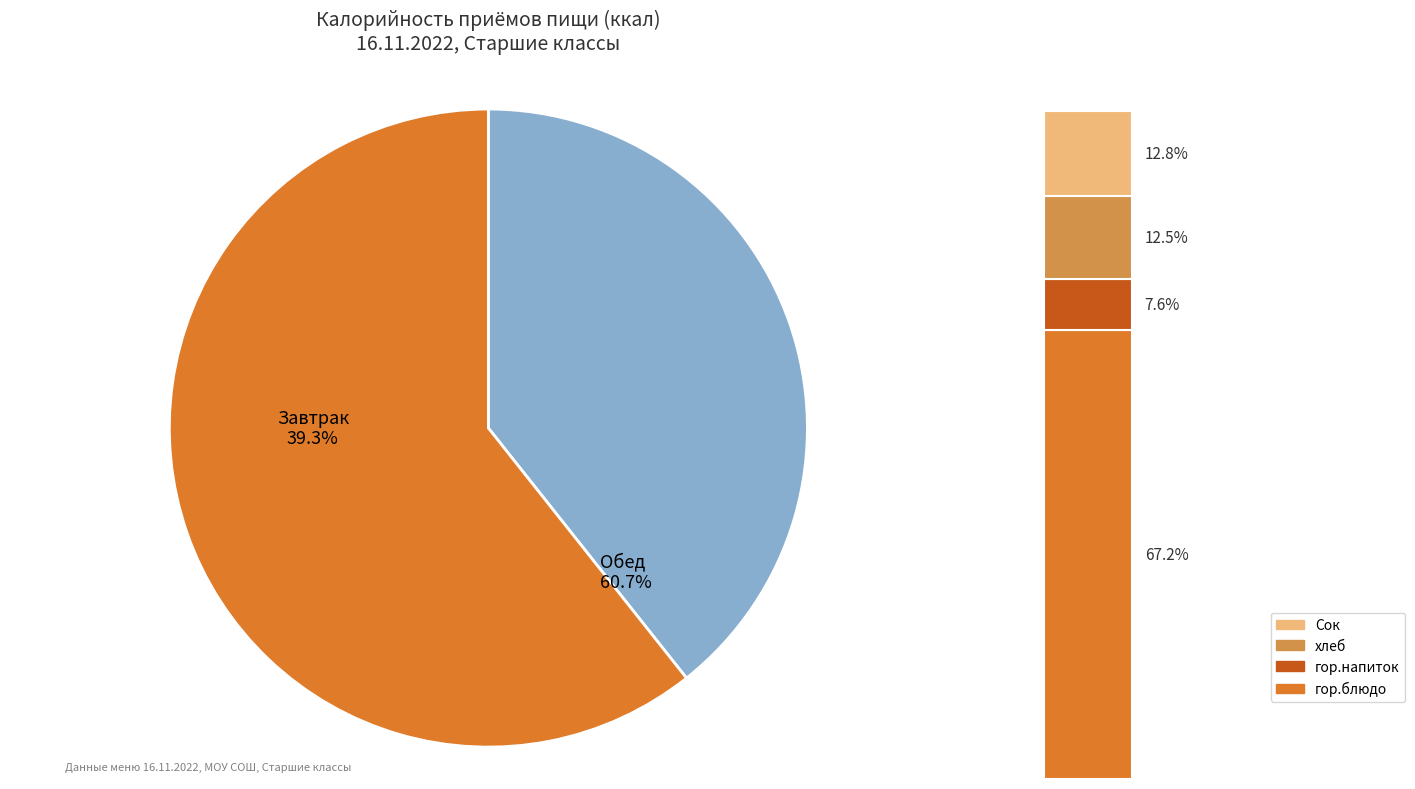

Is it true that Завтрак is 39% of the pie?

True